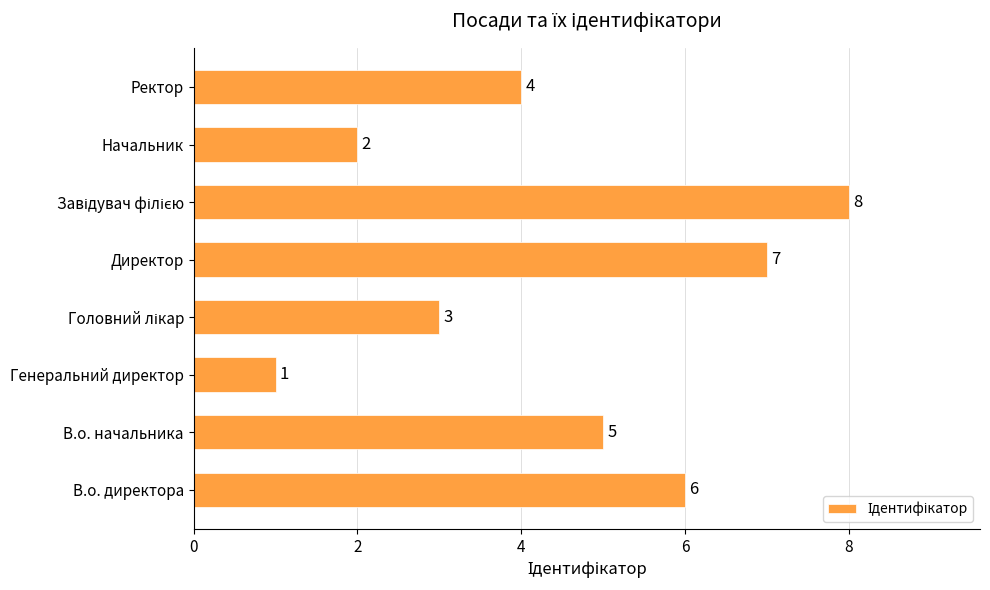

What is the change in value from Директор to Начальник?

-5